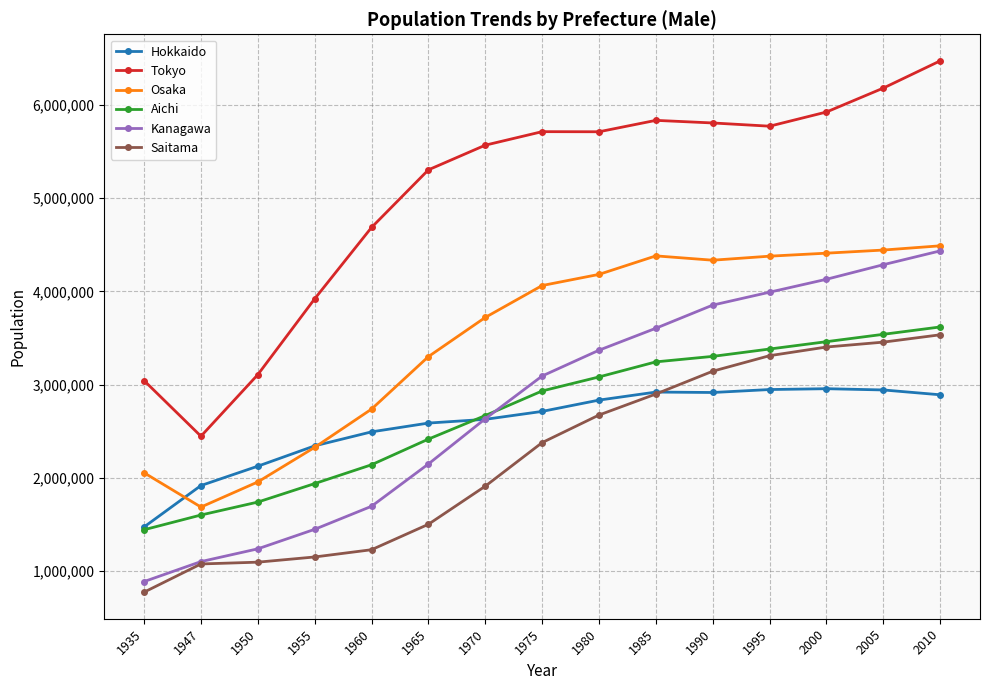

True or false: Osaka and Aichi intersect in this chart.

False